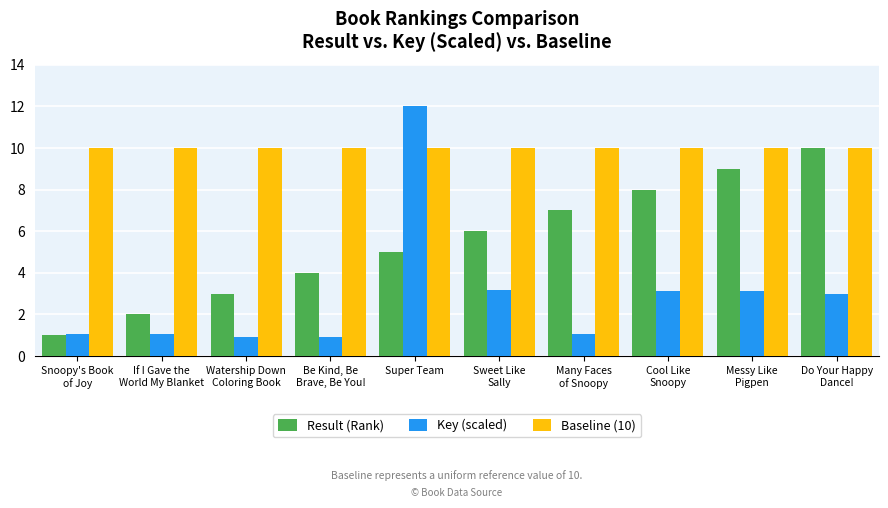

The Result (Rank) series shows 10.8 at Cool Like
Snoopy. True or false?

False